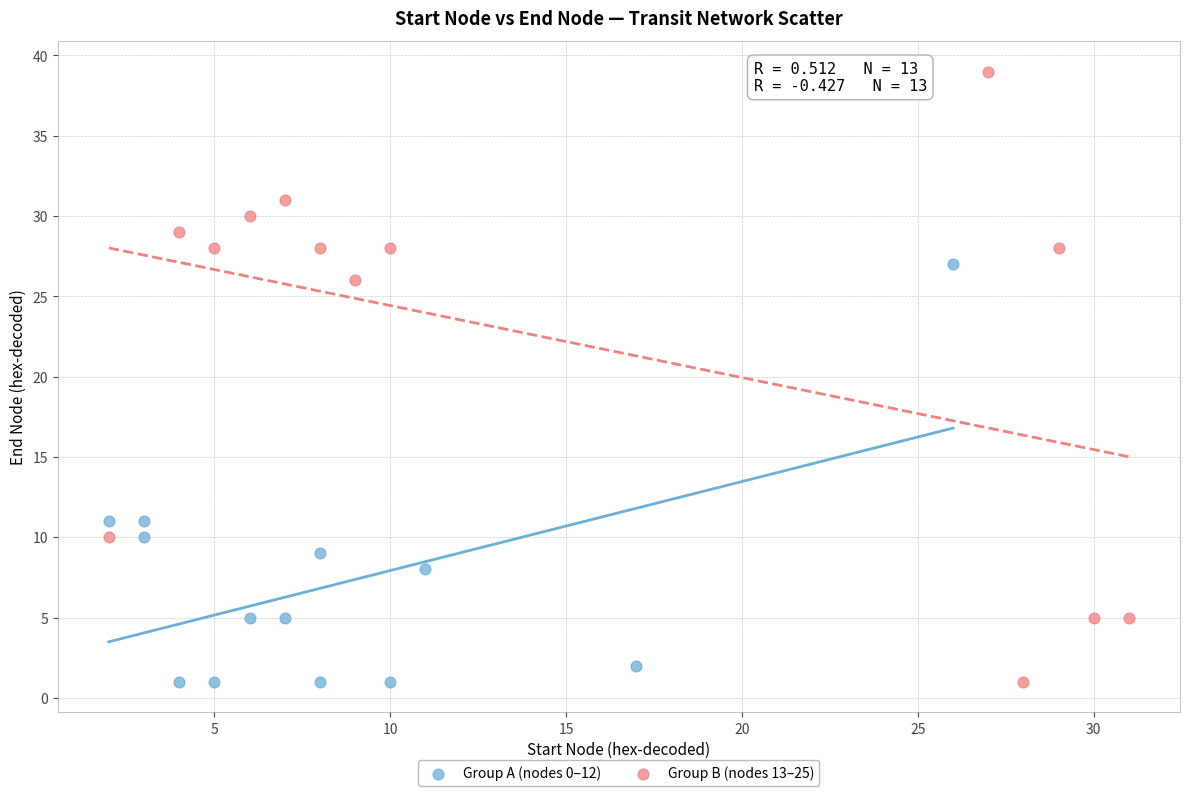

Which series has the largest Y range (max minus min)?

Group B (nodes 13–25)